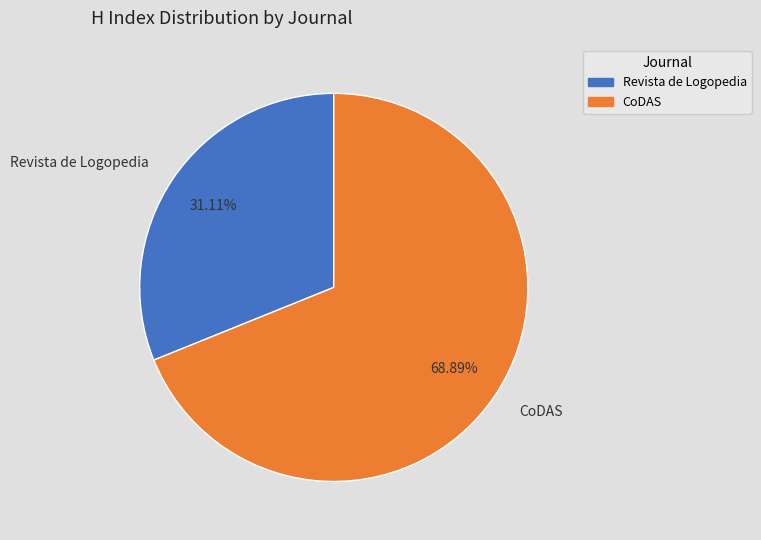

Does any single category account for the majority?

Yes